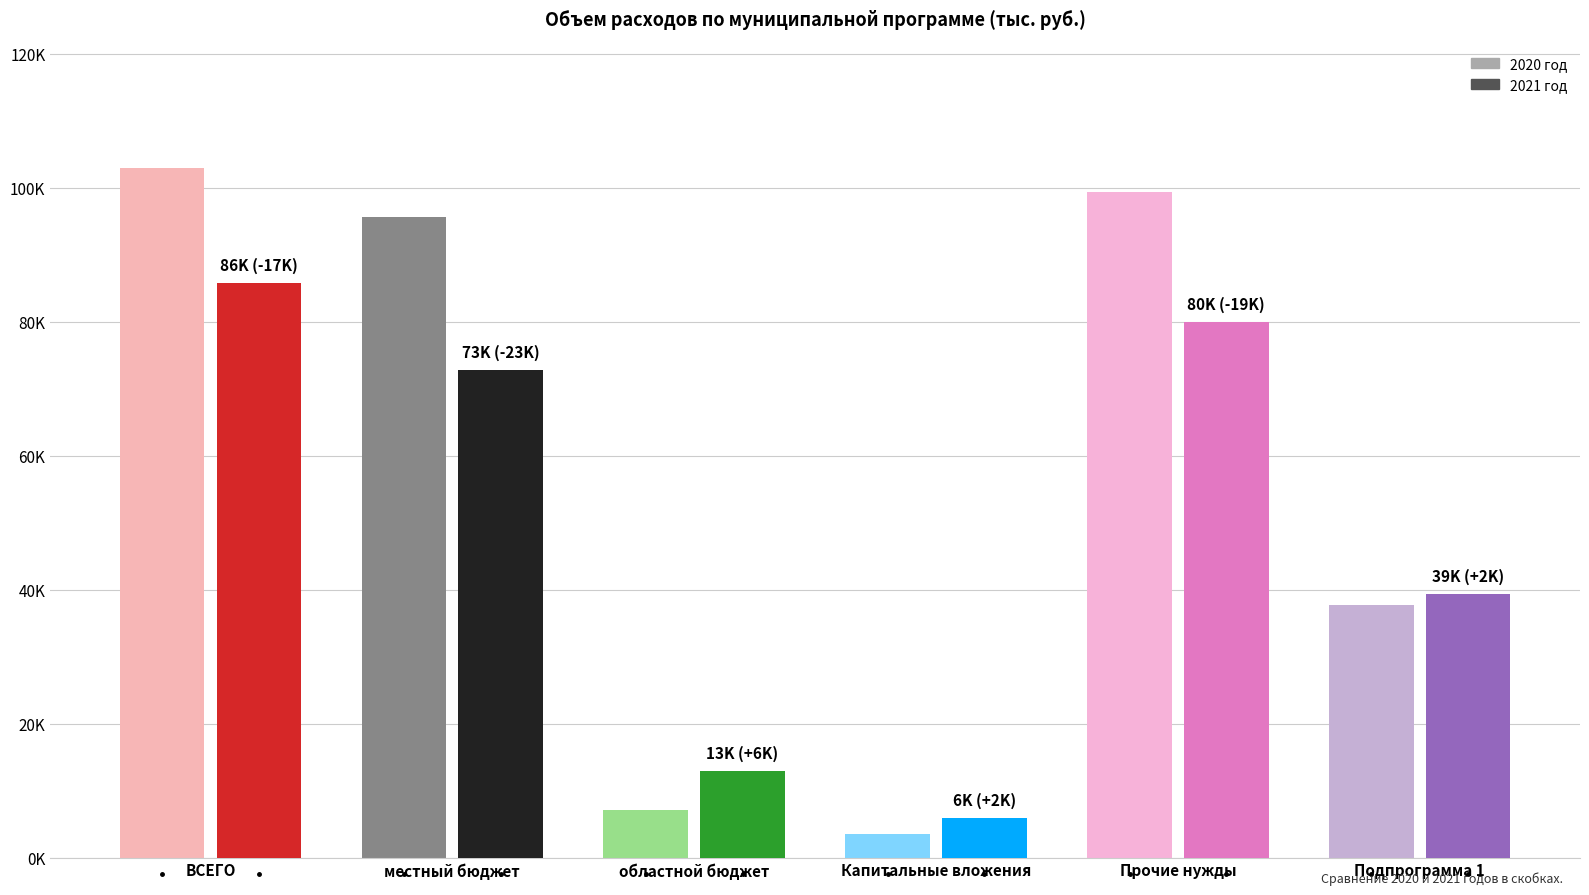

What is the minimum value shown in the chart?

3515.0